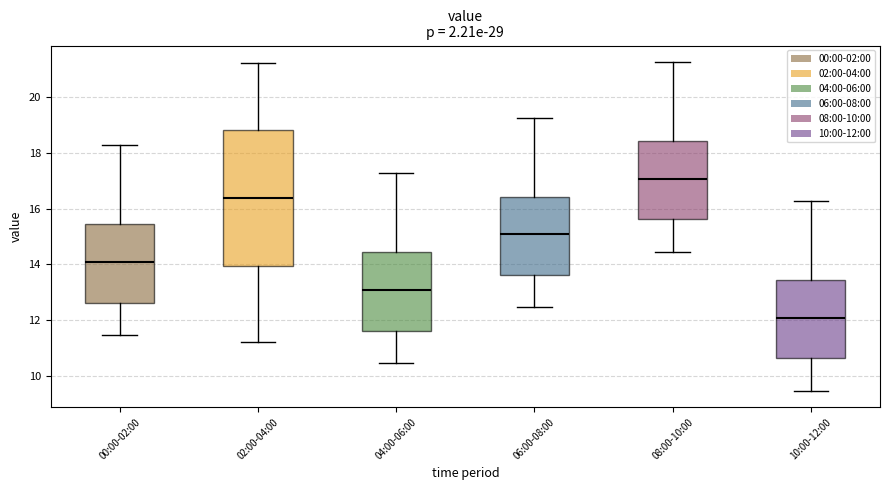

Reading left to right, read every box against the y-axis: the position of its median line, the range the box covers, and the ends of its whiskers. The values are not printed on the chart, so give them approximately, as read against the axis.

00:00-02:00: median 14.0, box 12.6 to 15.4, whiskers 11.4 to 18.2
02:00-04:00: median 16.4, box 14.0 to 18.8, whiskers 11.2 to 21.2
04:00-06:00: median 13.0, box 11.6 to 14.4, whiskers 10.4 to 17.2
06:00-08:00: median 15.0, box 13.6 to 16.4, whiskers 12.4 to 19.2
08:00-10:00: median 17.0, box 15.6 to 18.4, whiskers 14.4 to 21.2
10:00-12:00: median 12.0, box 10.6 to 13.4, whiskers 9.4 to 16.2